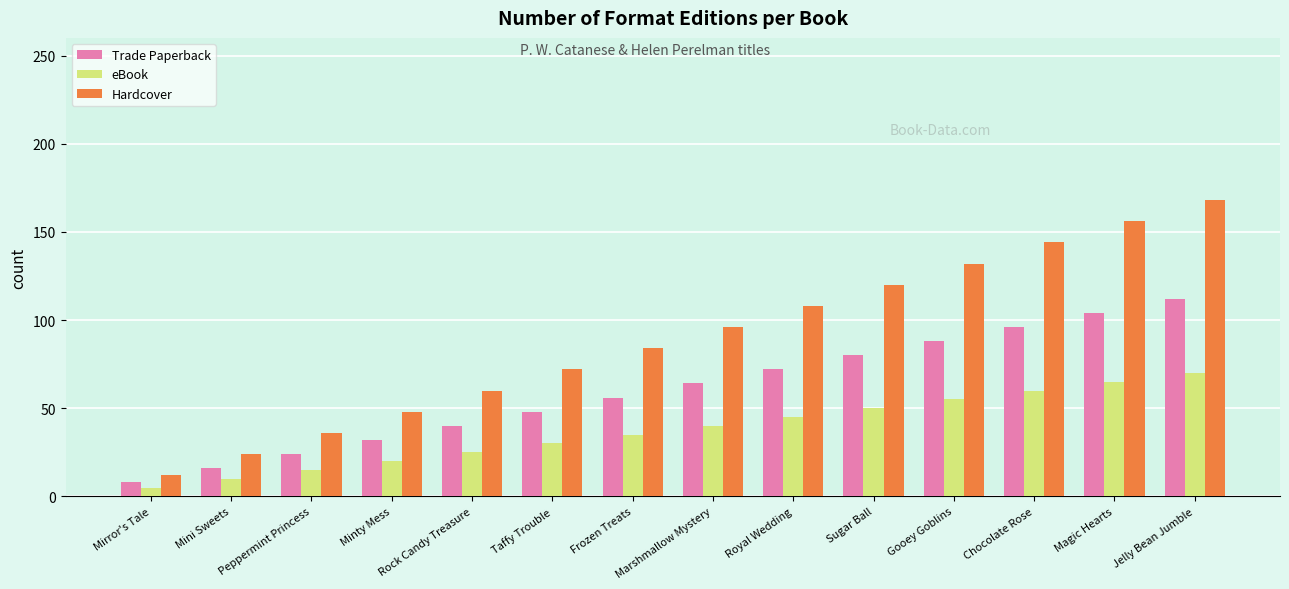

What is the sum of the eBook values at Royal Wedding and Jelly Bean Jumble?

115